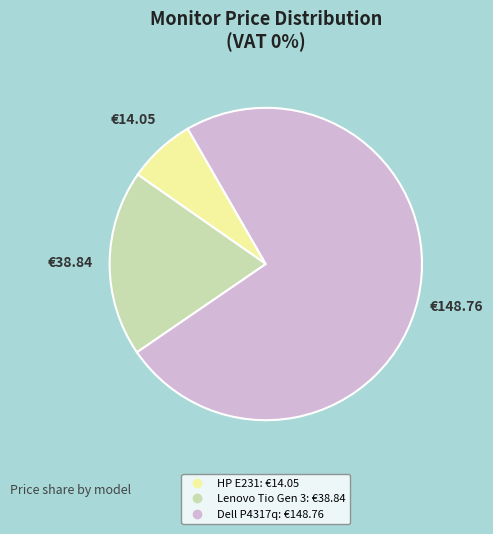

Is there a majority slice in this chart?

Yes